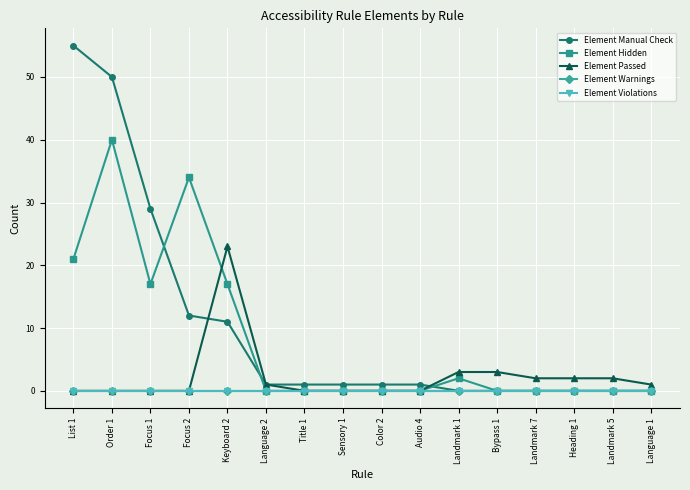

How many lines are shown in the chart?

5